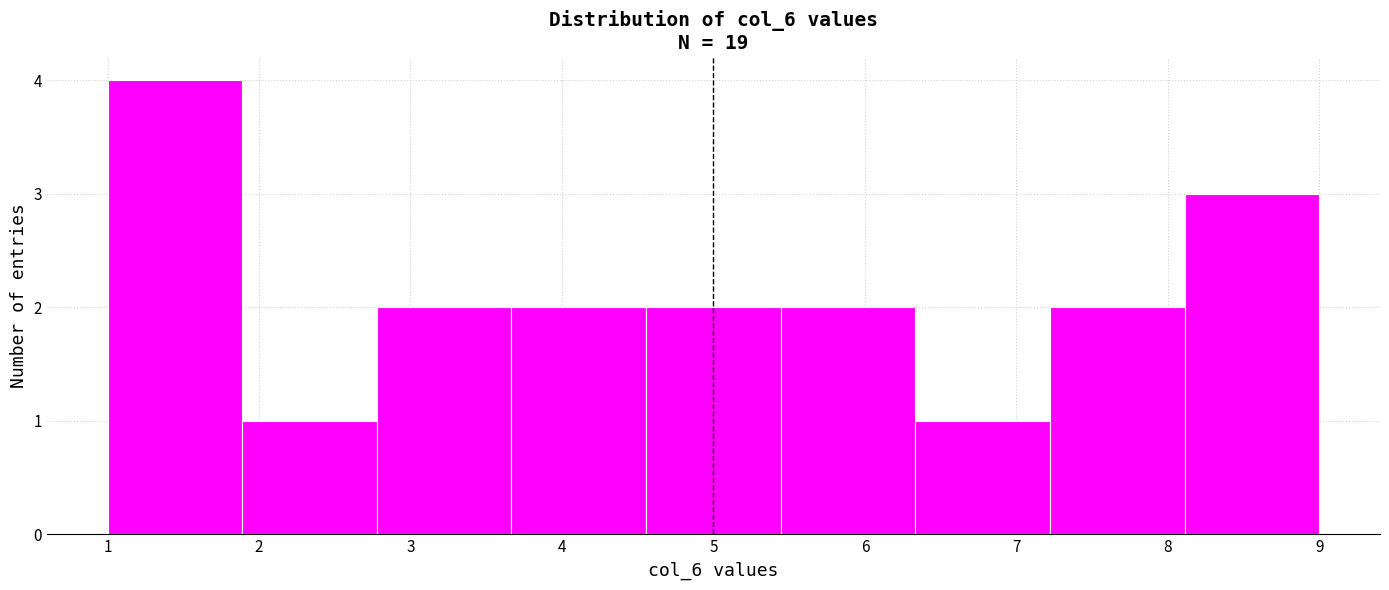

Over which range of the x-axis is the bar tallest?

1.0 to 1.9